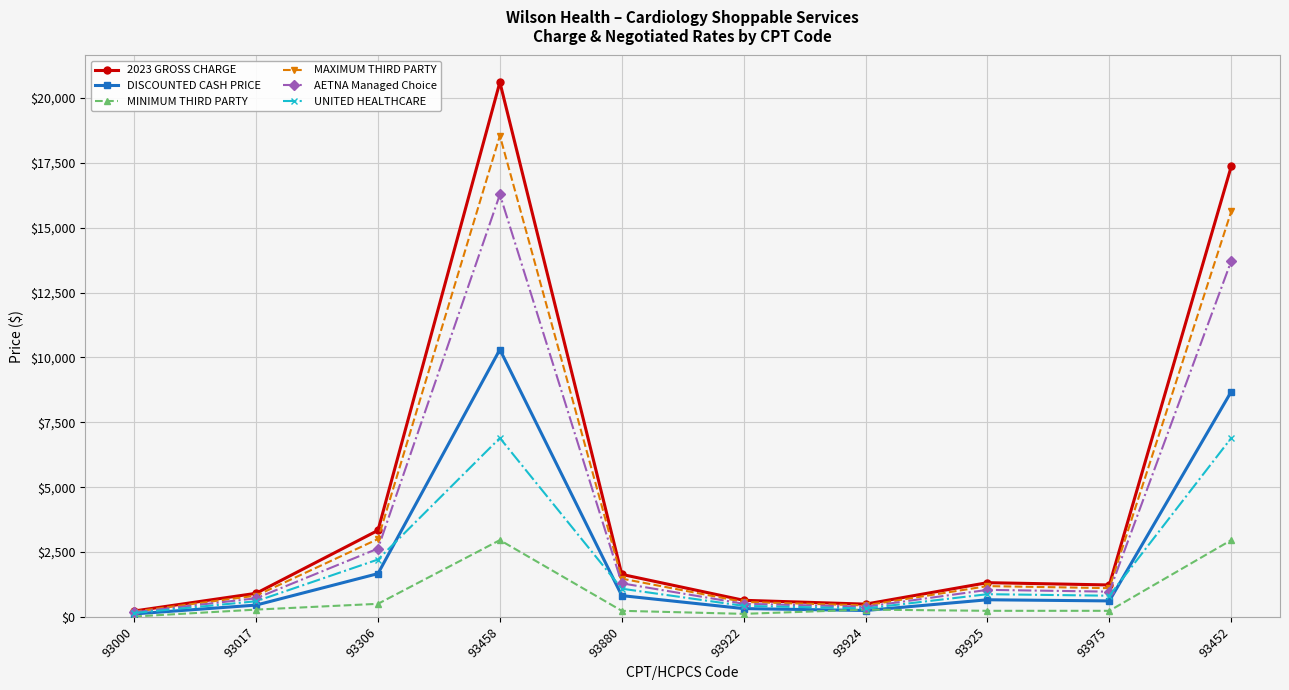

What is the approximate value of DISCOUNTED CASH PRICE at 93458?

10305.0